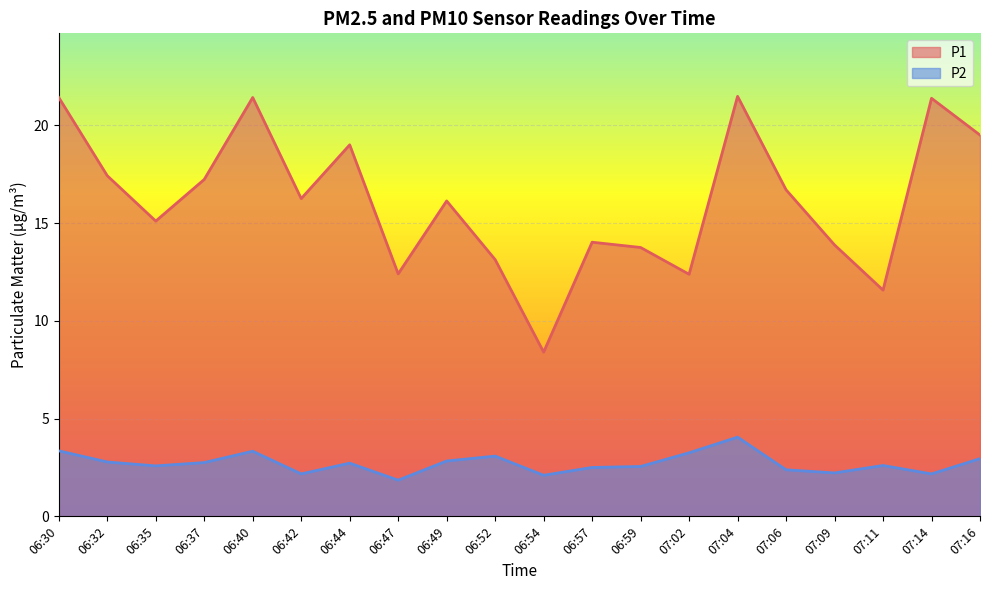

What is the minimum value shown in the chart?

1.9